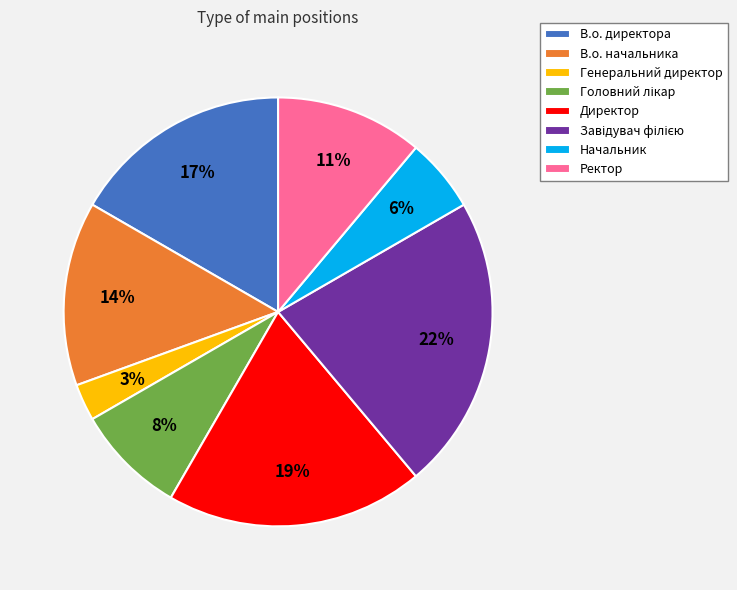

To the nearest percent, what is the difference between the Начальник and В.о. начальника slice percentages?

8%